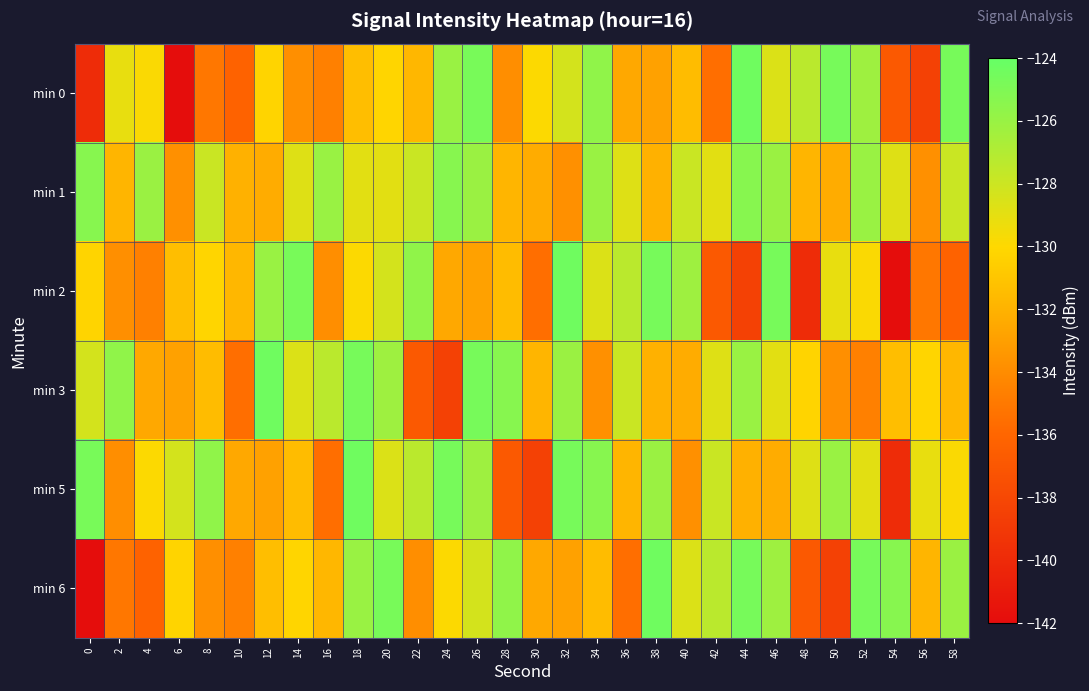

Reading left to right, list all the values displayed in this chart.

min 0: 0=-139.8	2=-129.1	4=-129.8	6=-141.9	8=-135.1	10=-136.2	12=-130.2	14=-133.8	16=-134.6	18=-131.4	20=-130.2	22=-131.7	24=-126.0	26=-124.8	28=-133.9	30=-129.9	32=-128.3	34=-125.7	36=-132.5	38=-132.9	40=-131.5	42=-135.5	44=-124.4	46=-128.6	48=-127.3	50=-124.7	52=-126.2	54=-136.8	56=-138.4	58=-124.7
min 1: 0=-125.3	2=-131.8	4=-126.1	6=-133.8	8=-127.9	10=-132.1	12=-132.3	14=-128.7	16=-126.0	18=-128.9	20=-128.9	22=-127.9	24=-125.3	26=-126.1	28=-131.8	30=-132.3	32=-133.8	34=-126.0	36=-128.7	38=-132.1	40=-127.9	42=-128.9	44=-125.3	46=-126.1	48=-131.8	50=-132.3	52=-126.0	54=-128.7	56=-133.8	58=-127.9
min 2: 0=-130.2	2=-133.8	4=-134.6	6=-131.4	8=-130.2	10=-131.7	12=-126.0	14=-124.8	16=-133.9	18=-129.9	20=-128.3	22=-125.7	24=-132.5	26=-132.9	28=-131.5	30=-135.5	32=-124.4	34=-128.6	36=-127.3	38=-124.7	40=-126.2	42=-136.8	44=-138.4	46=-124.7	48=-139.8	50=-129.1	52=-129.8	54=-141.9	56=-135.1	58=-136.2
min 3: 0=-128.3	2=-125.7	4=-132.5	6=-132.9	8=-131.5	10=-135.5	12=-124.4	14=-128.6	16=-127.3	18=-124.7	20=-126.2	22=-136.8	24=-138.4	26=-124.7	28=-125.3	30=-131.8	32=-126.1	34=-133.8	36=-127.9	38=-132.1	40=-132.3	42=-128.7	44=-126.0	46=-128.9	48=-130.2	50=-133.8	52=-134.6	54=-131.4	56=-130.2	58=-131.7
min 5: 0=-124.8	2=-133.9	4=-129.9	6=-128.3	8=-125.7	10=-132.5	12=-132.9	14=-131.5	16=-135.5	18=-124.4	20=-128.6	22=-127.3	24=-124.7	26=-126.2	28=-136.8	30=-138.4	32=-124.7	34=-125.3	36=-131.8	38=-126.1	40=-133.8	42=-127.9	44=-132.1	46=-132.3	48=-128.7	50=-126.0	52=-128.9	54=-139.8	56=-129.1	58=-129.8
min 6: 0=-141.9	2=-135.1	4=-136.2	6=-130.2	8=-133.8	10=-134.6	12=-131.4	14=-130.2	16=-131.7	18=-126.0	20=-124.8	22=-133.9	24=-129.9	26=-128.3	28=-125.7	30=-132.5	32=-132.9	34=-131.5	36=-135.5	38=-124.4	40=-128.6	42=-127.3	44=-124.7	46=-126.2	48=-136.8	50=-138.4	52=-124.7	54=-125.3	56=-131.8	58=-126.1